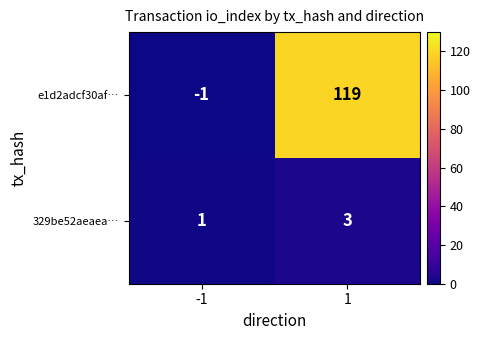

True or false: 329be52aeaea… has a value of 3 at 1.

True